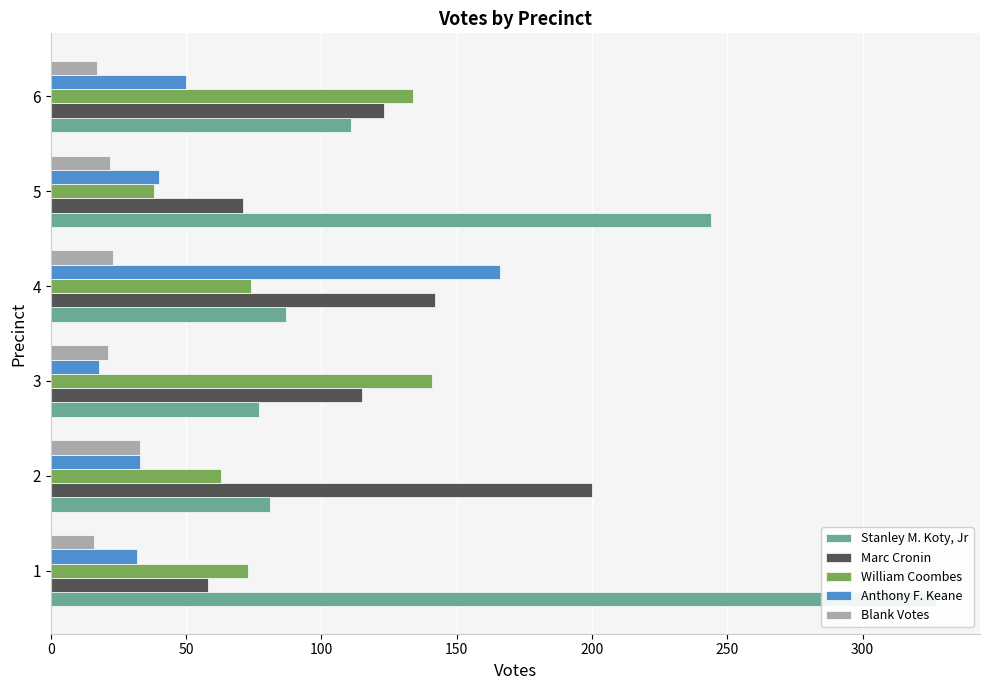

How many values in the Stanley M. Koty, Jr series are below 111?

3